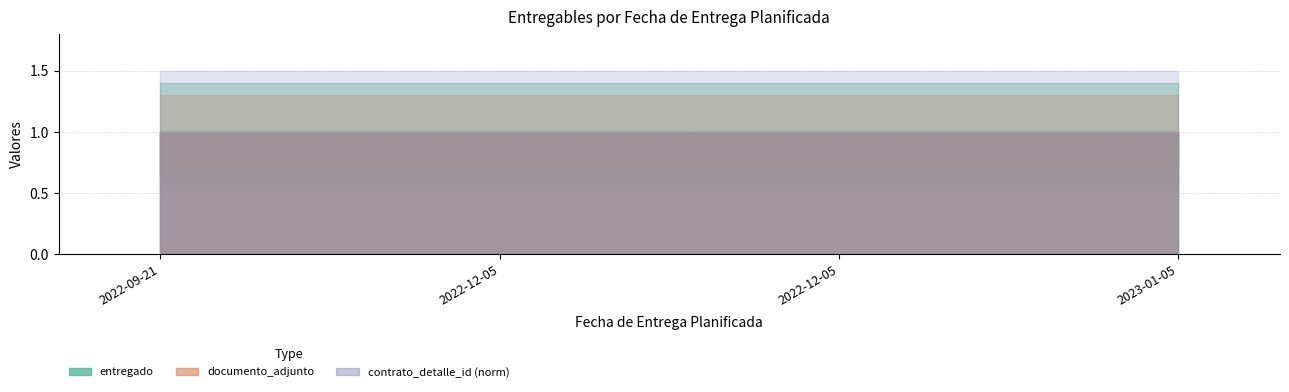

What is the sum of the entregado values at 2022-12-05 and 2022-12-05?

2